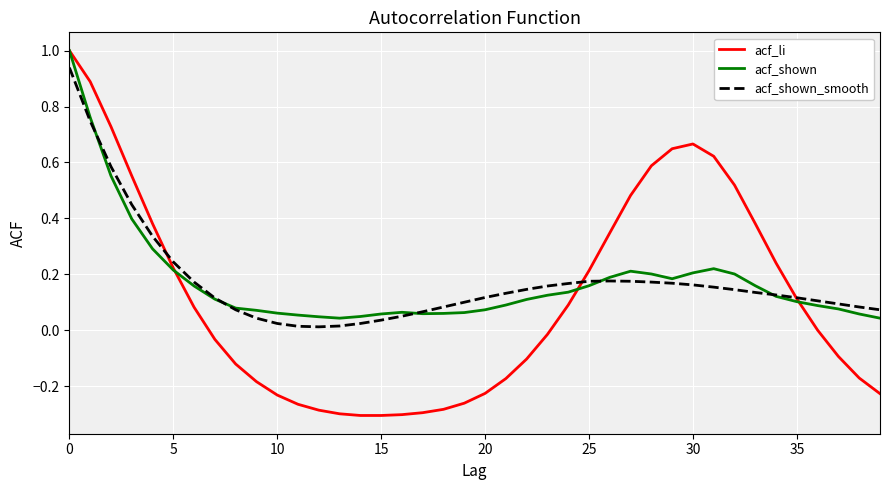

What is the greatest value displayed?

1.0